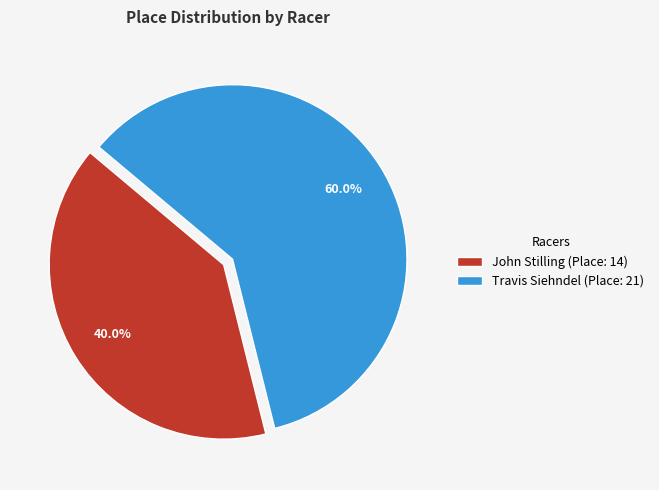

Which has a higher value, John Stilling or Travis Siehndel?

Travis Siehndel